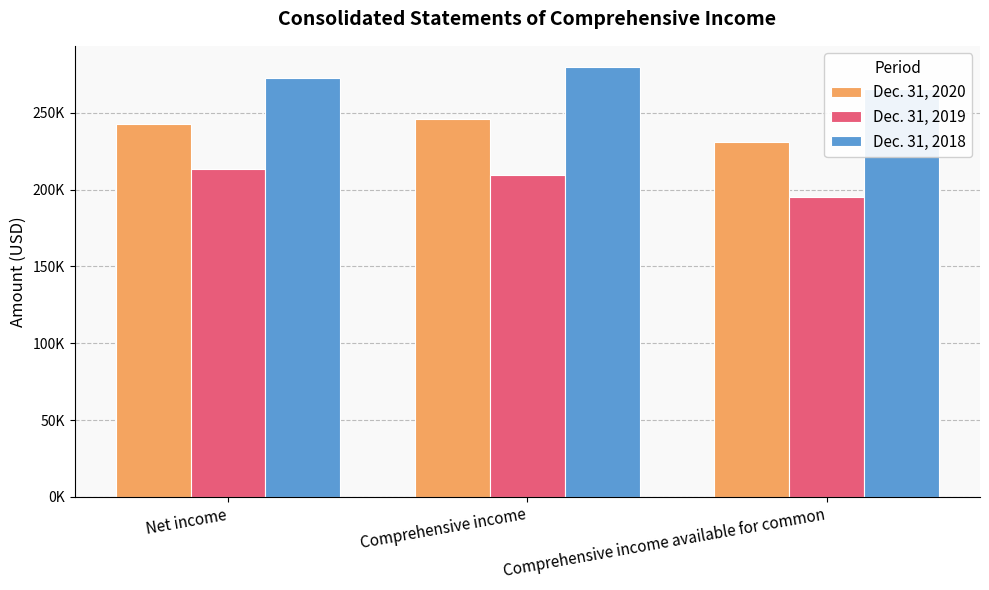

Between Net income and Comprehensive income available for common, which is larger?

Net income